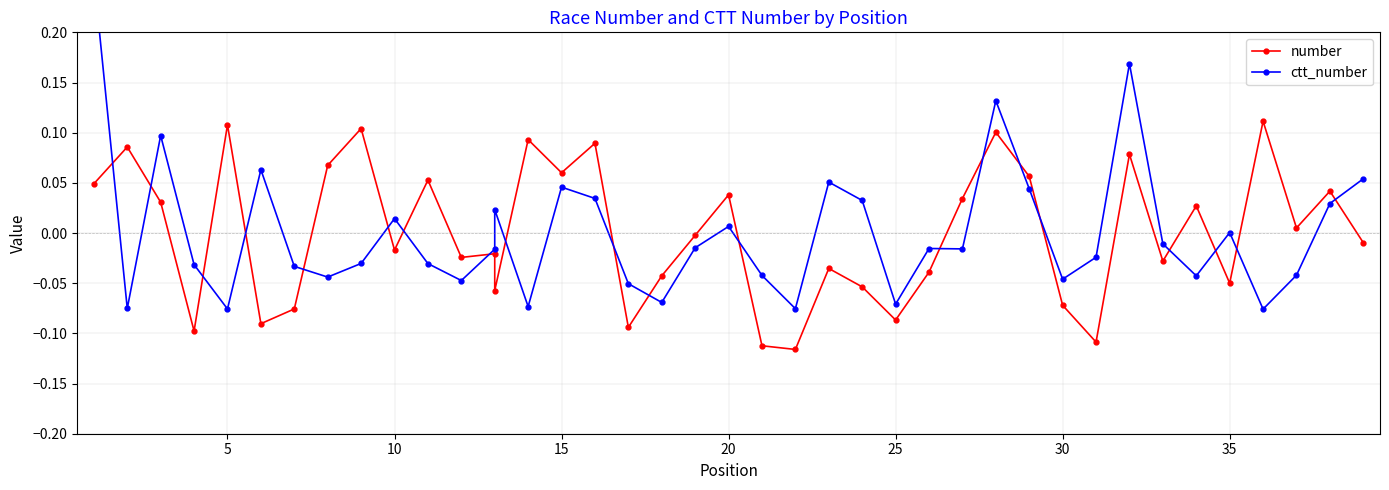

The number series shows -0.0 at 18. True or false?

True